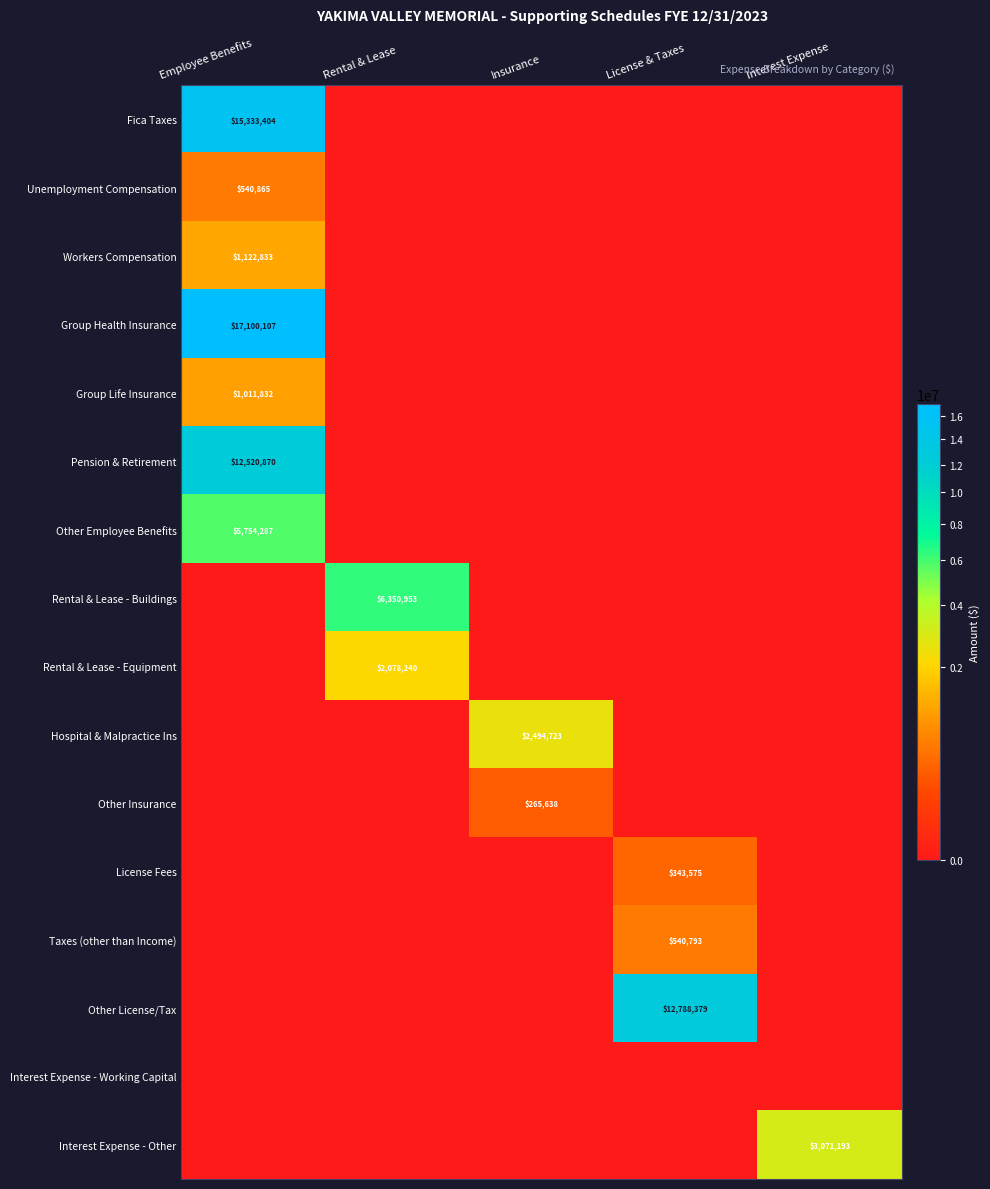

Which label corresponds to the smallest value in the chart?

Rental & Lease